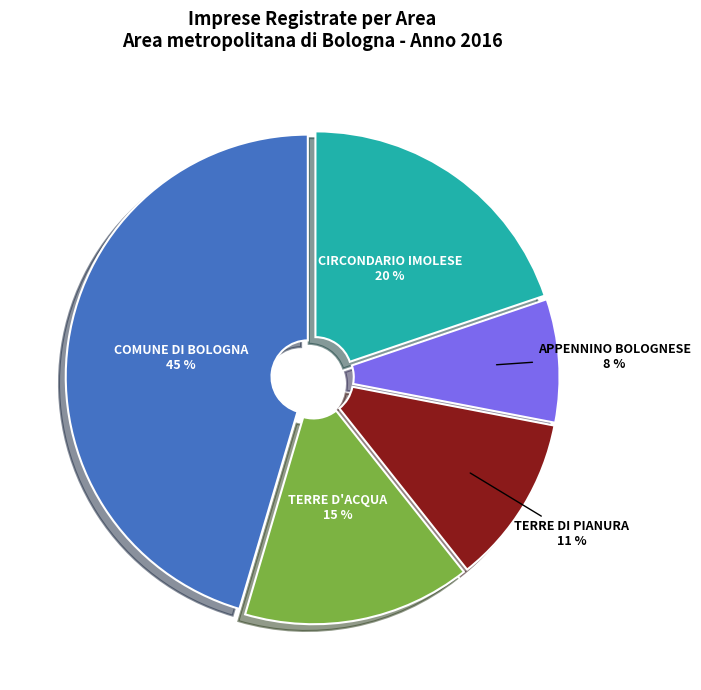

To the nearest percent, what is the difference between the largest and smallest slice percentages?

37%